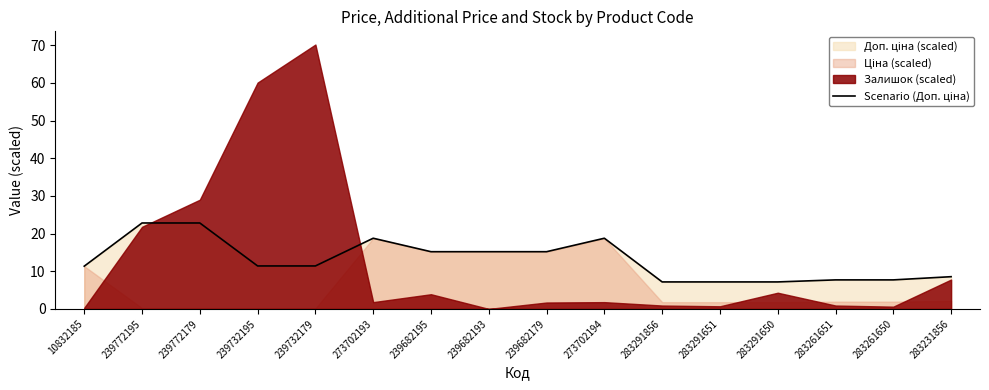

What position from the left is 239682179?

9